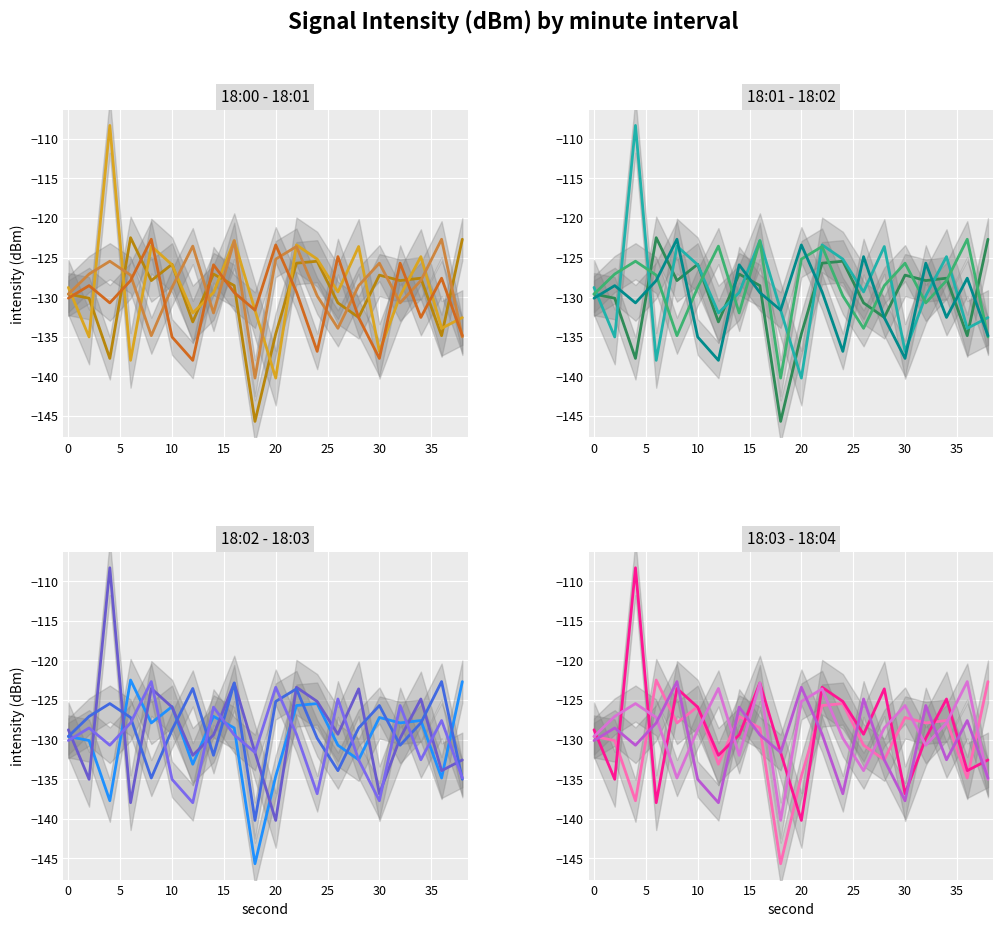

At which label does series min2 first exceed -127?

5